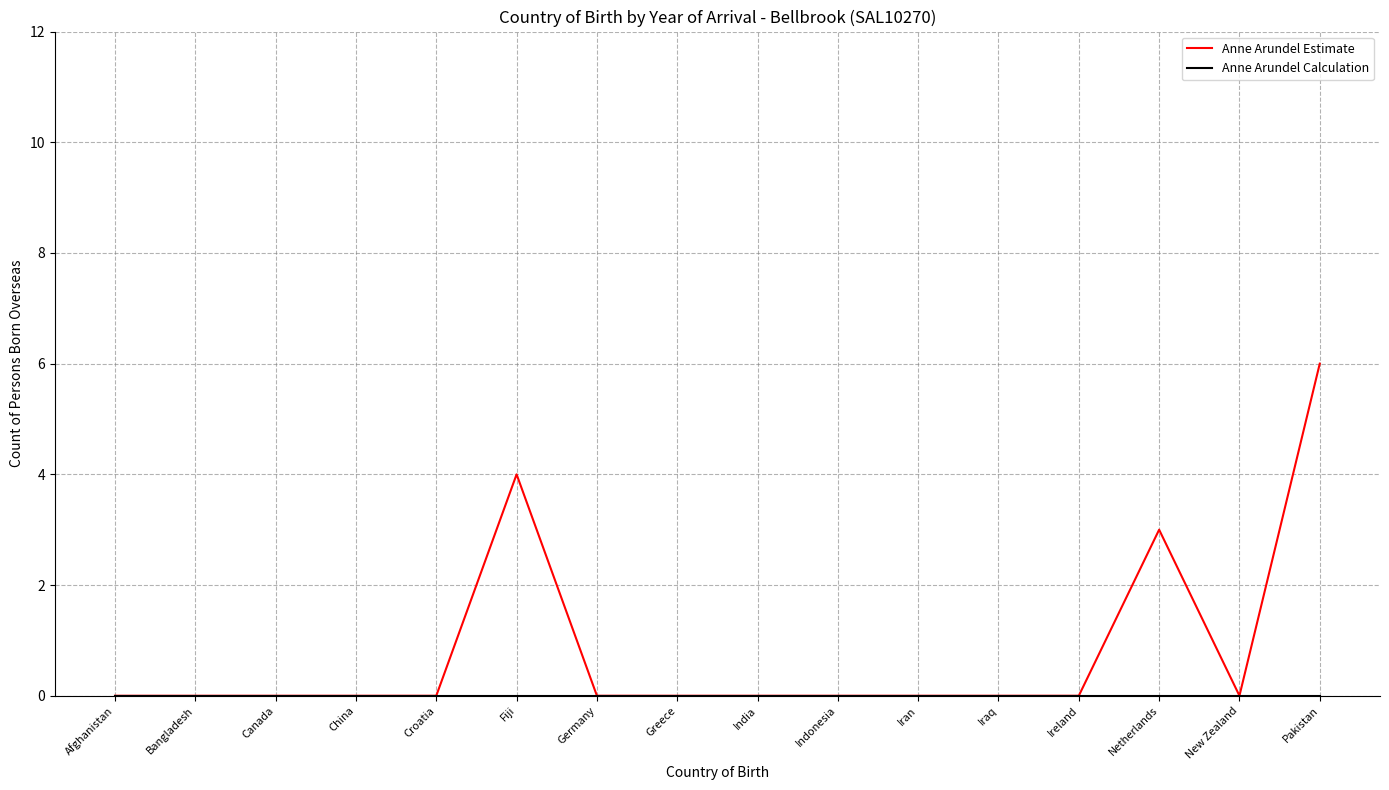

True or false: Anne Arundel Estimate has a value of 0 at Indonesia.

True